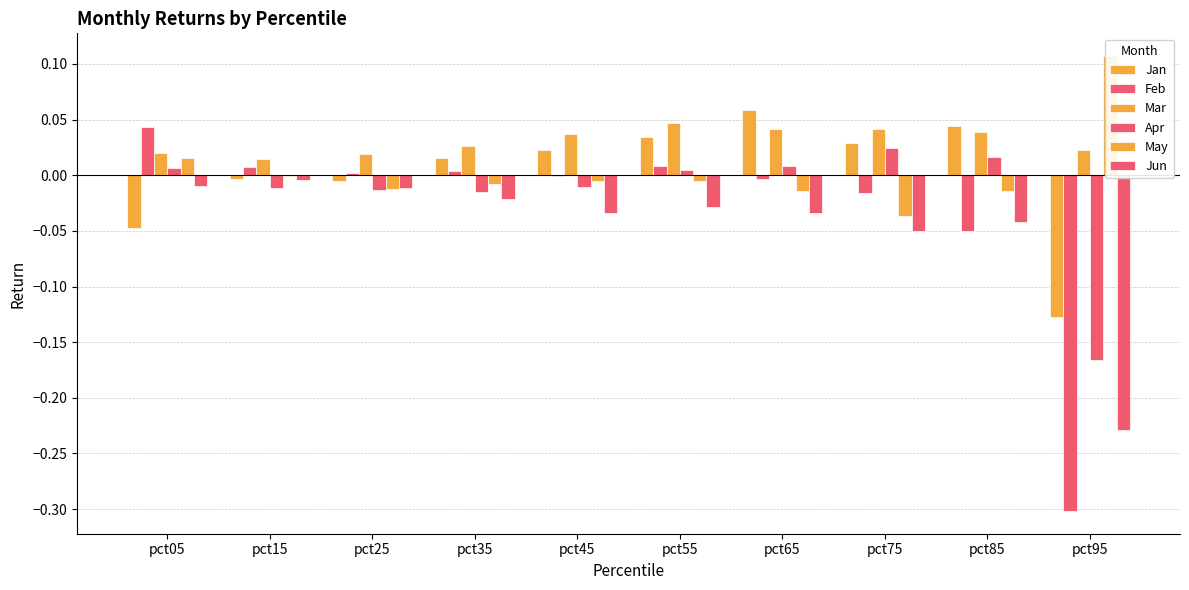

What is the difference between the highest and lowest values at pct45?

0.1